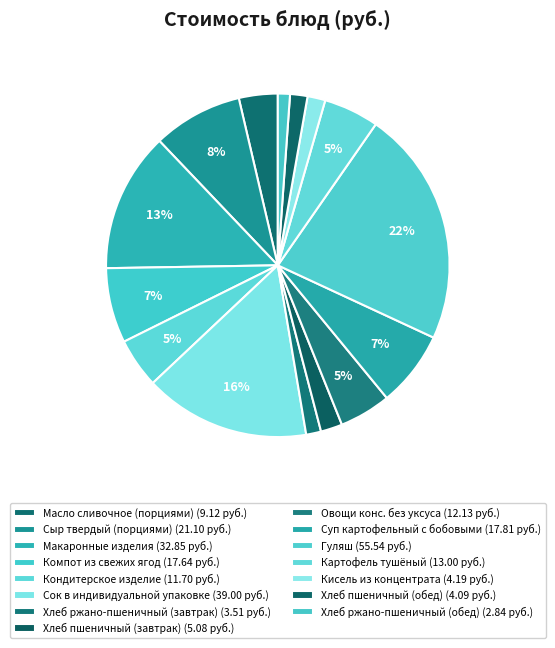

Which slice is the smallest?

Хлеб ржано-пшеничный (обед)